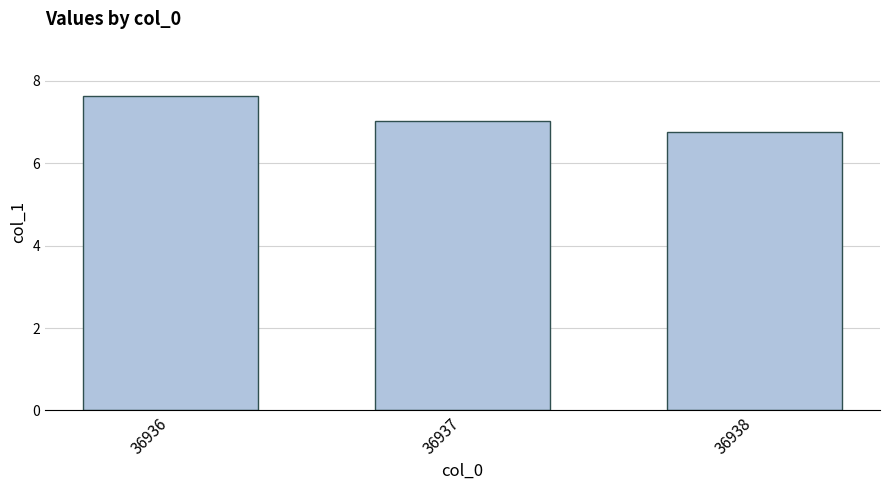

The value at 36937 is 10.7. True or false?

False